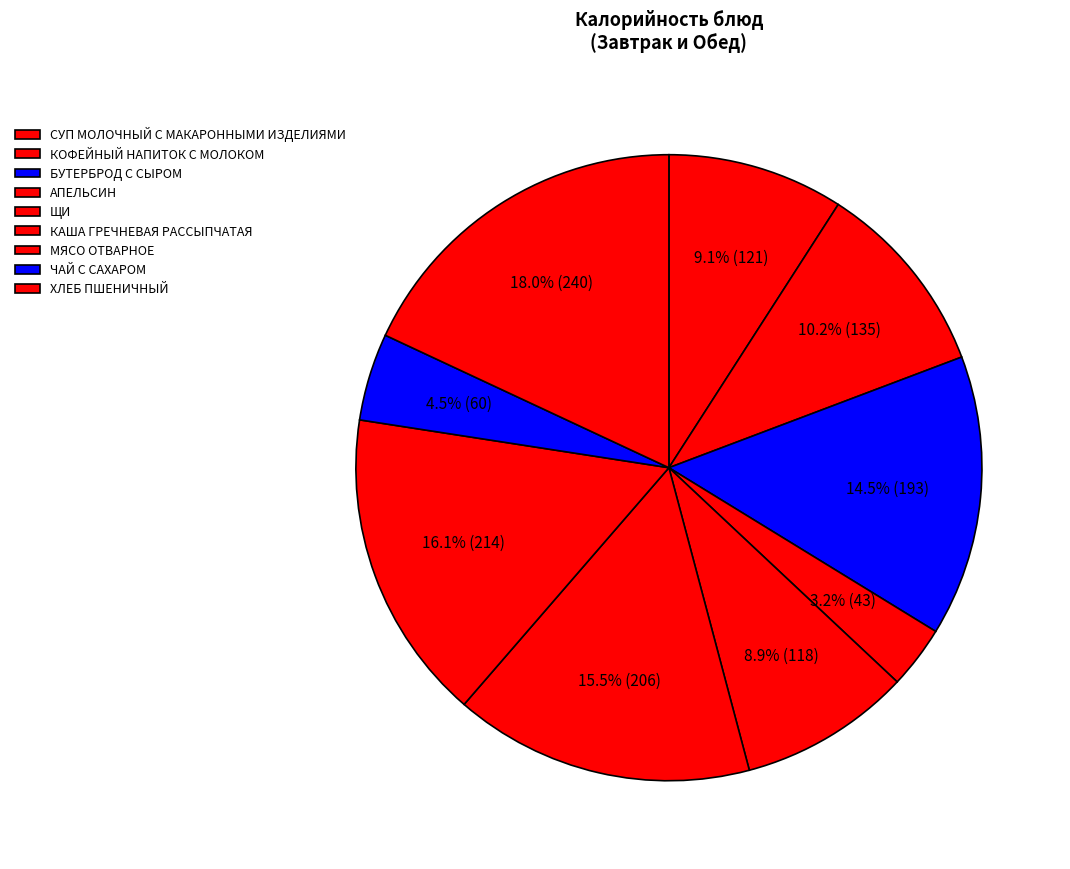

Is it true that ЩИ is 2% of the pie?

False